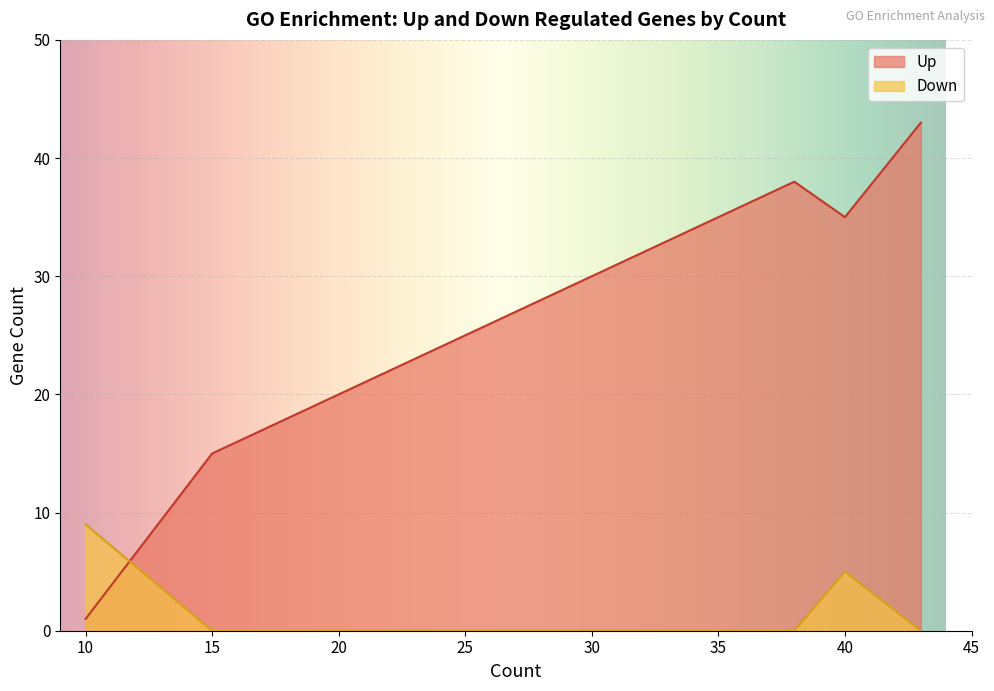

Is it true that Up equals 38 at 38?

True